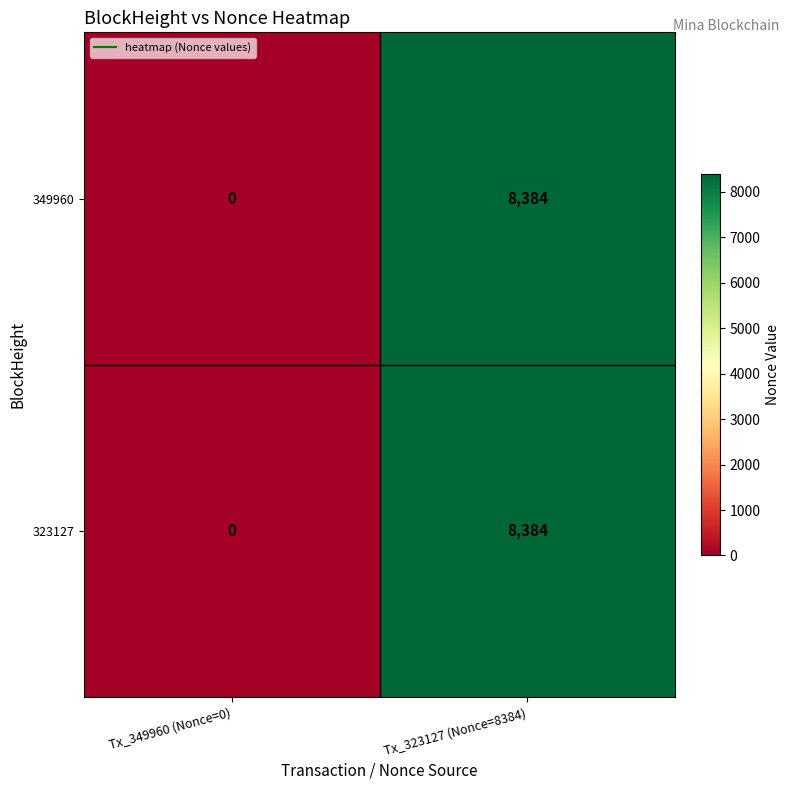

At which category does the chart reach its minimum across all series?

Tx_349960 (Nonce=0)